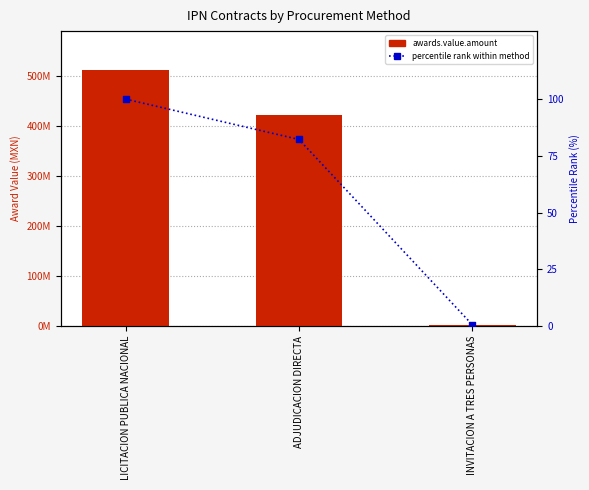

Which series contains the lowest Y value?

percentile rank within method